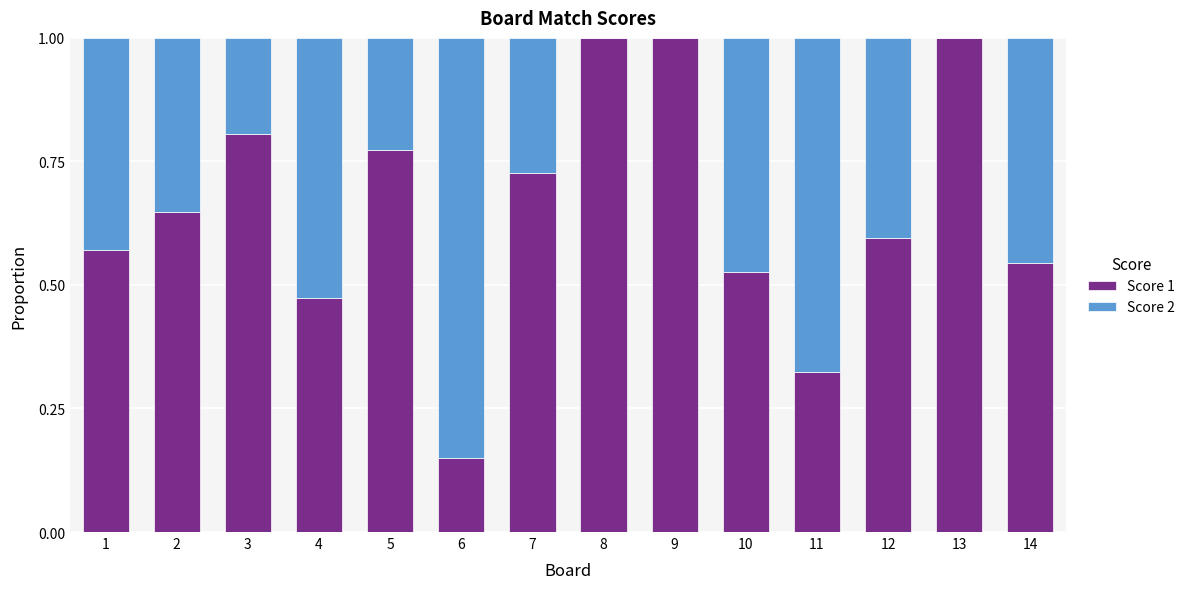

What is the total value across all series at 9?

1.0